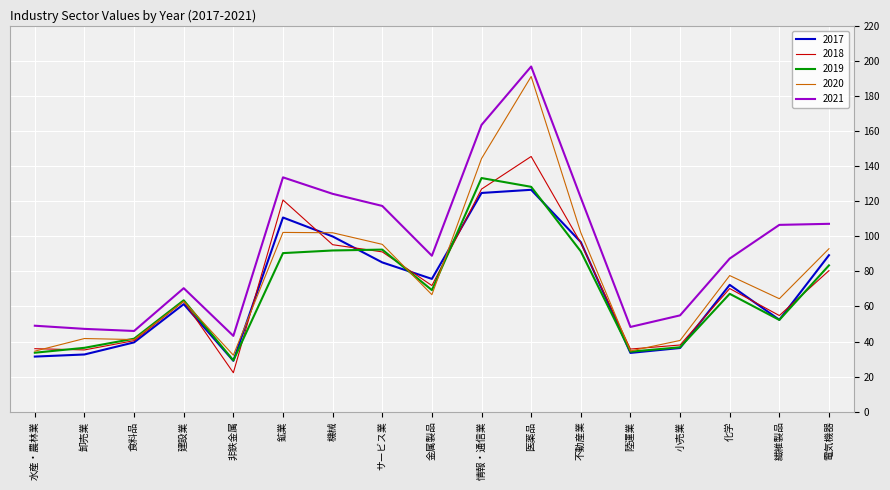

What position from the right is 化学?

3